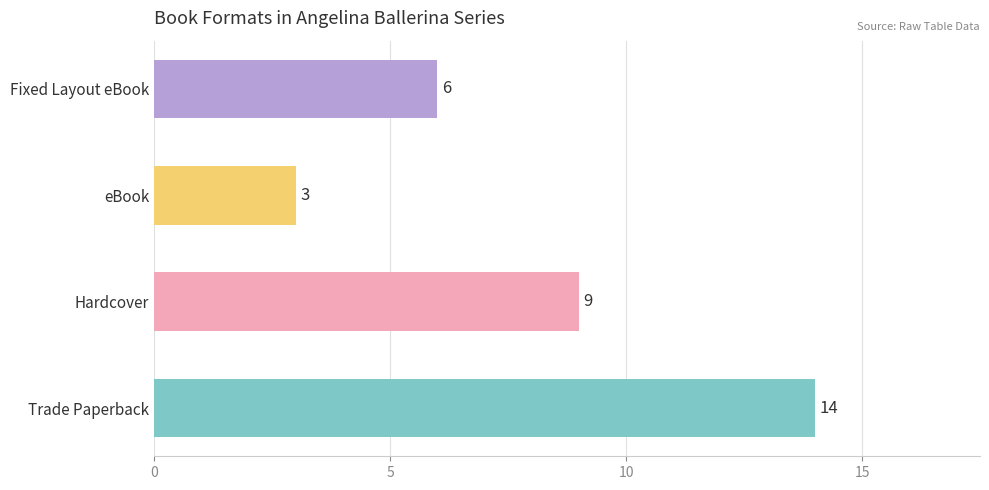

What is the smallest value displayed?

3